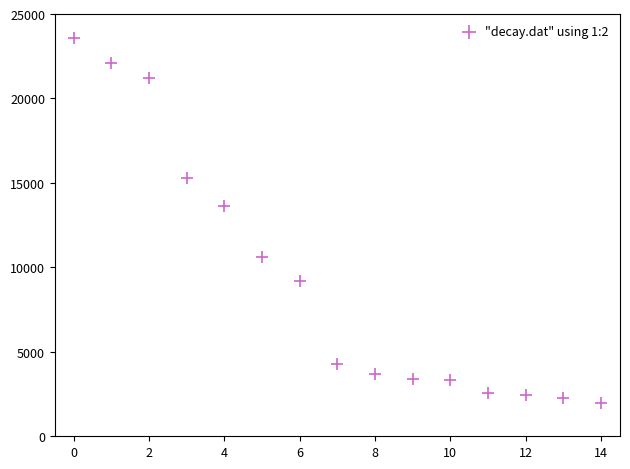

What Y value in the scatter plot is closest to 12793?

13629.6